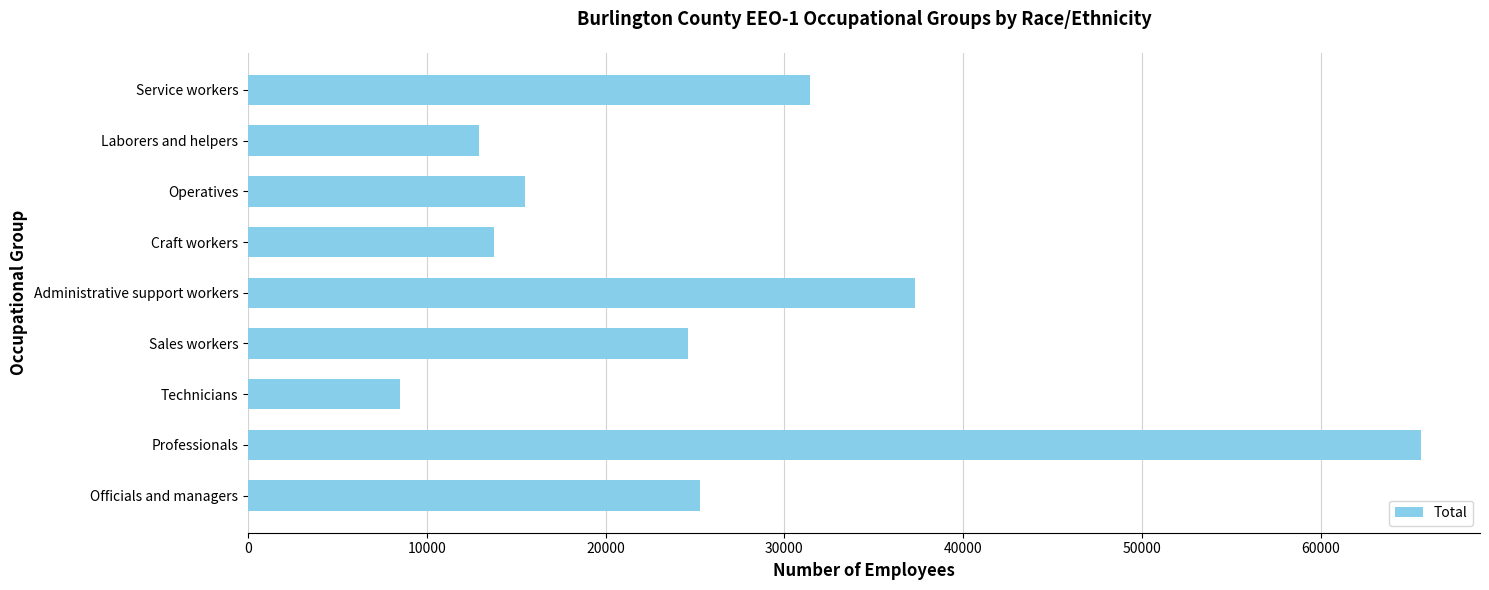

What is the ratio of the value at Technicians to the value at Laborers and helpers?

0.7